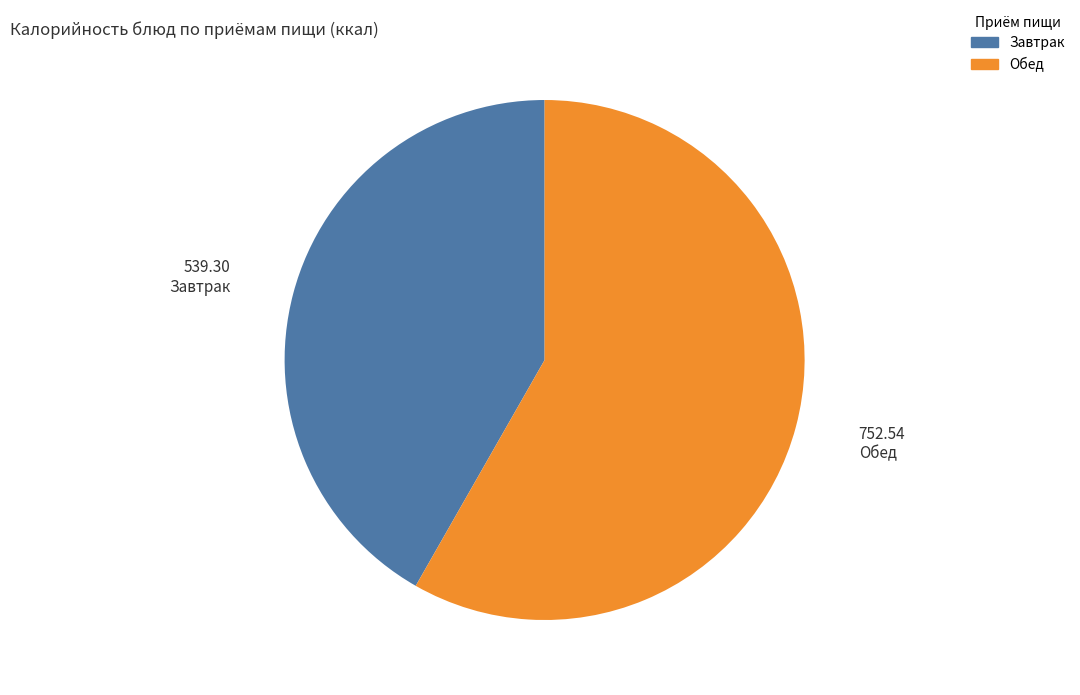

Is there any slice that represents more than half of the pie?

Yes